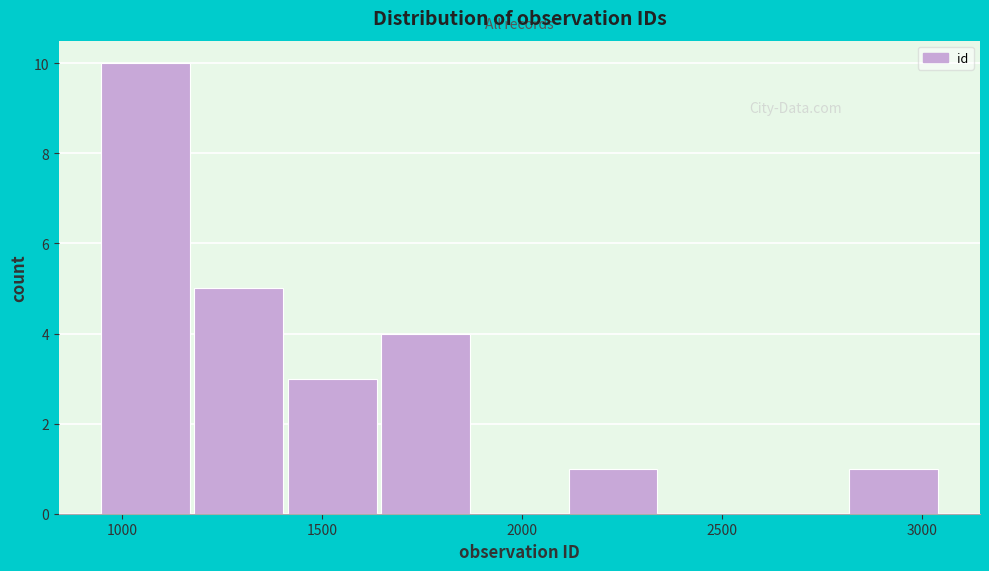

What is the height of the bar covering 2100 to 2350 on the x-axis? Neither the bar edges nor the heights are printed on the chart, so give them approximately, as read against the axes.

1